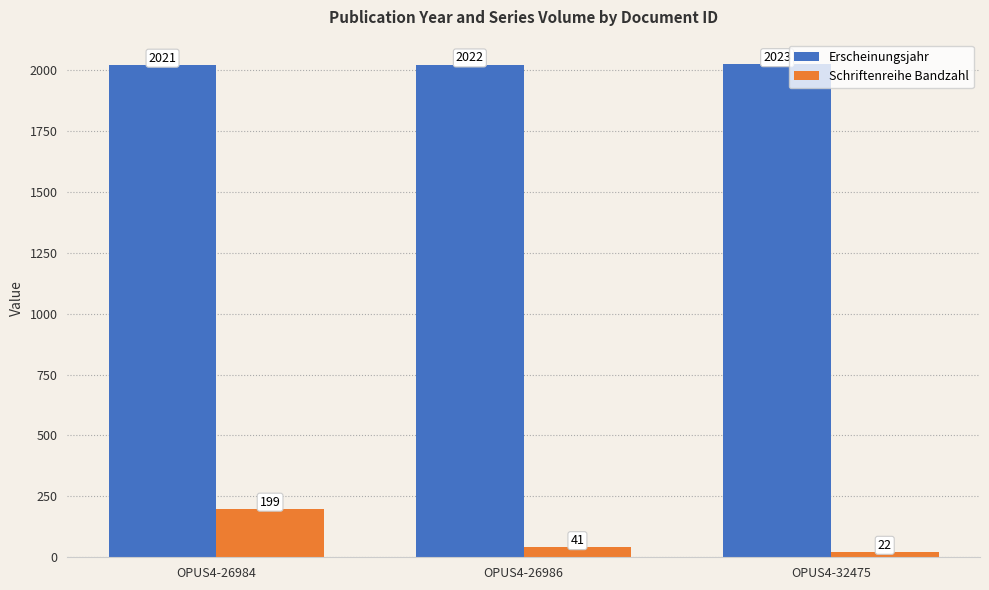

How many Schriftenreihe Bandzahl values are between 22 and 199?

3